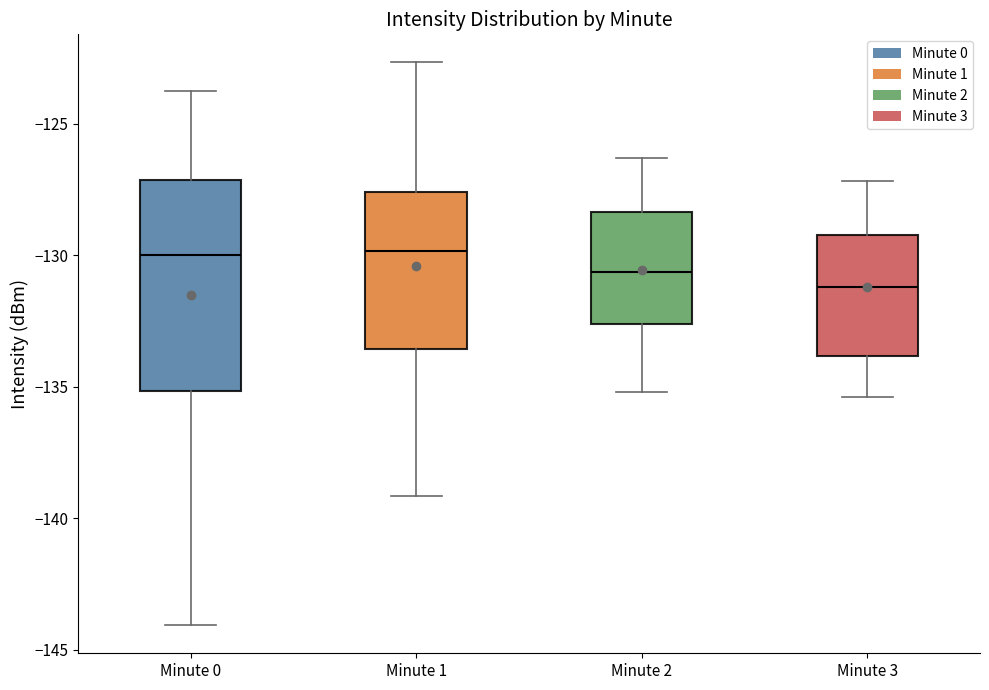

Reading left to right, transcribe this box plot: for each box, give where its median line is, the range the box spans, and where its two whiskers end, as read against the y-axis. The values are not printed on the chart, so give them approximately, as read against the axis.

Minute 0: median -130.0, box -135.0 to -127.0, whiskers -144.0 to -124.0
Minute 1: median -130.0, box -133.5 to -127.5, whiskers -139.0 to -122.5
Minute 2: median -130.5, box -132.5 to -128.5, whiskers -135.0 to -126.5
Minute 3: median -131.0, box -134.0 to -129.0, whiskers -135.5 to -127.0